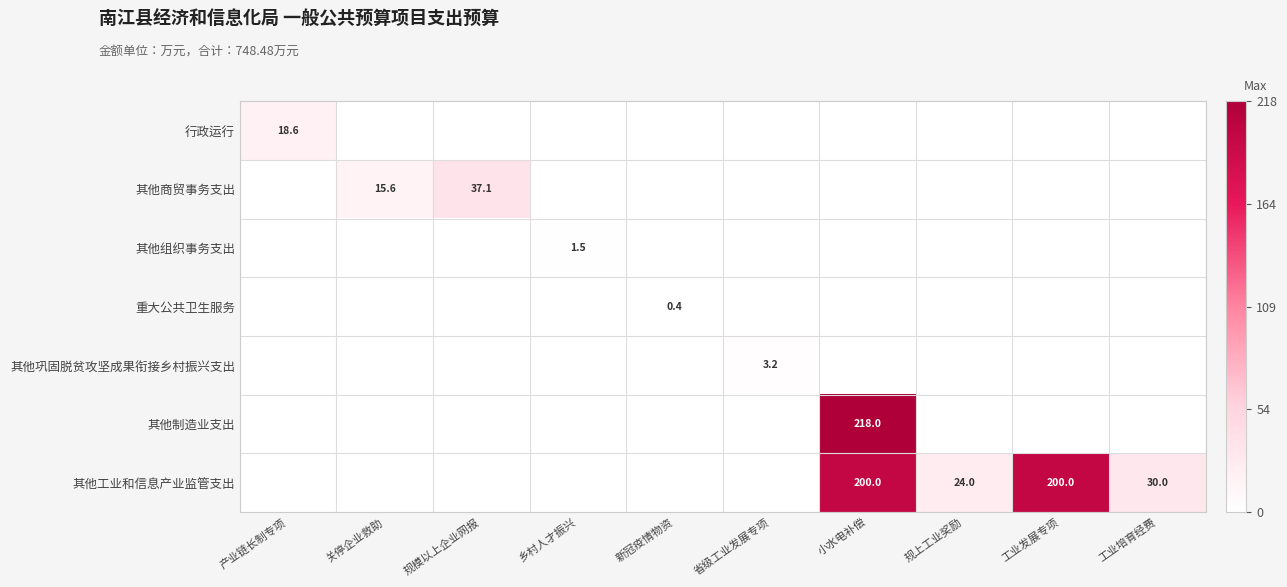

What is the difference between the highest and lowest values at 乡村人才振兴?

1.5